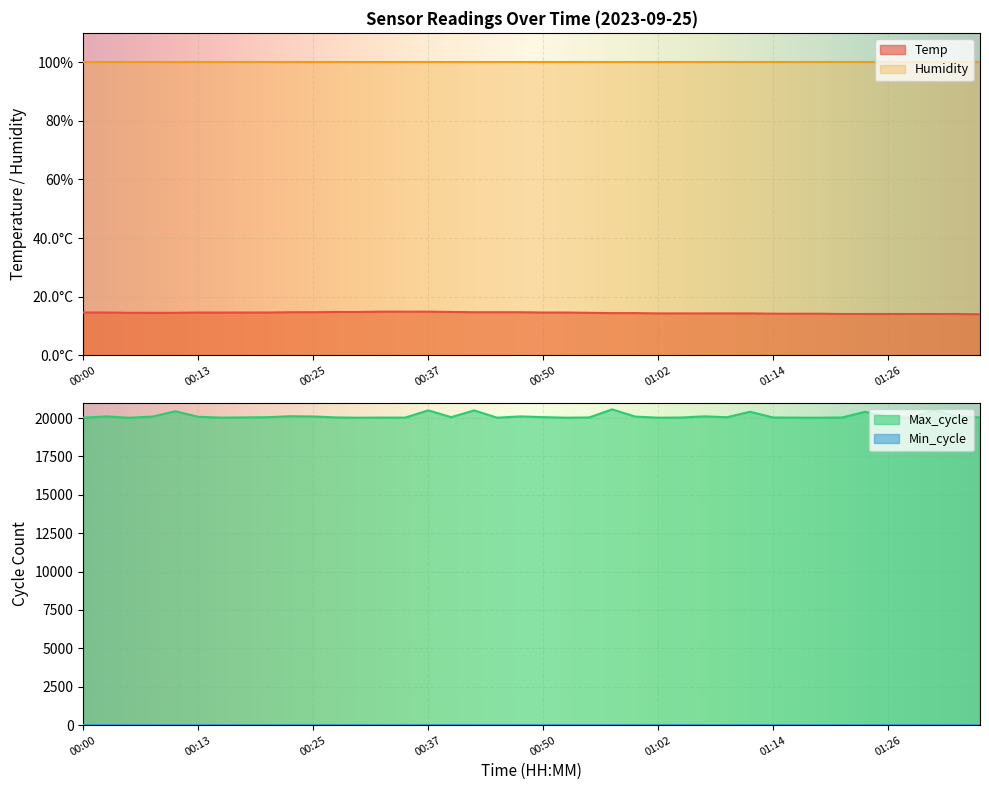

What is the label of the 4th point from the left?

00:08